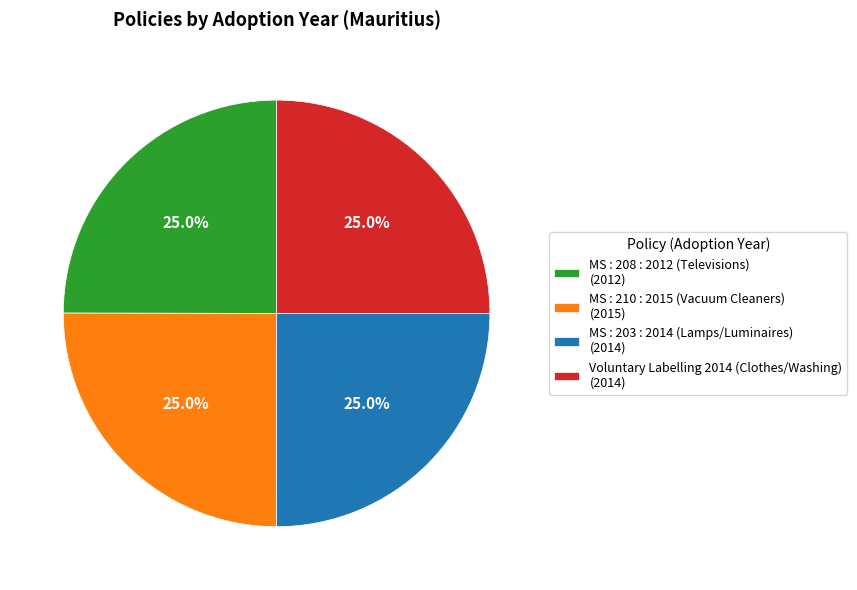

Combined, what portion of the pie is MS : 203 : 2014 (Lamps/Luminaires) and Voluntary Labelling 2014 (Clothes/Washing)?

50.0%